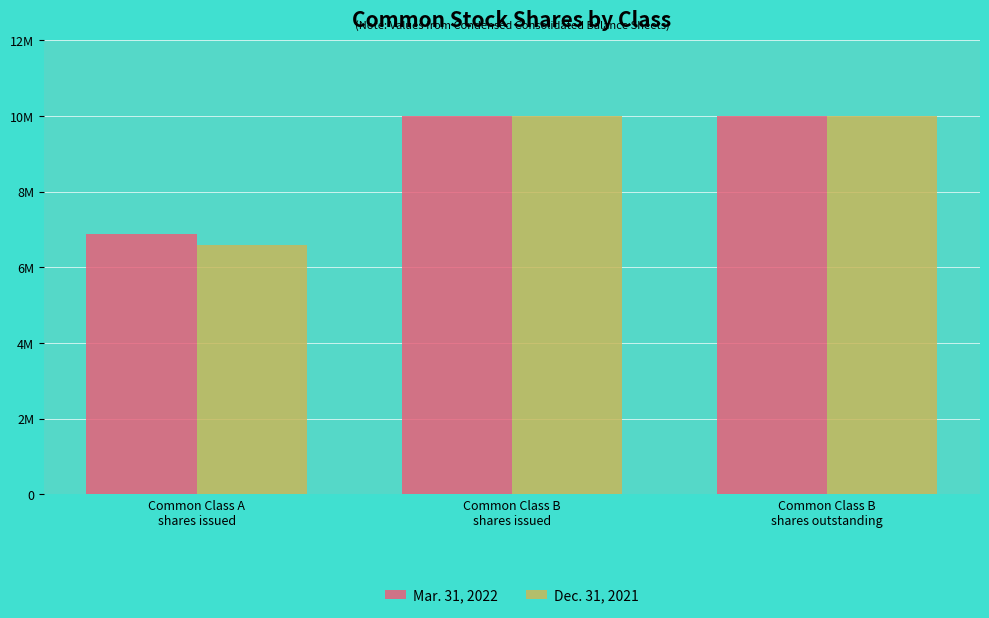

At how many categories does at least one series exceed 9931692?

2